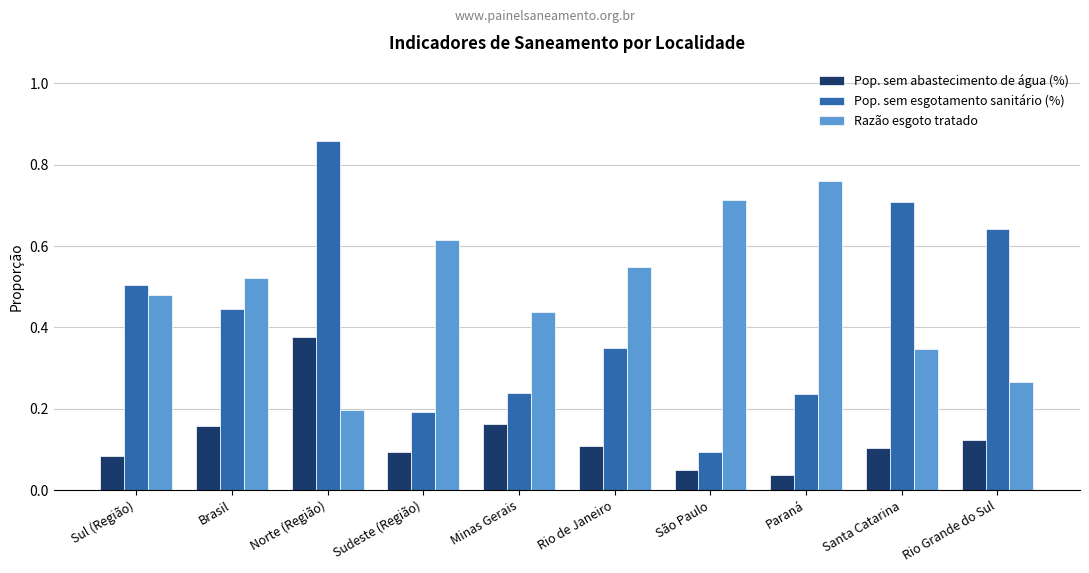

Rank the series by their average value, from highest to lowest.

Razão esgoto tratado, Pop. sem esgotamento sanitário (%), Pop. sem abastecimento de água (%)